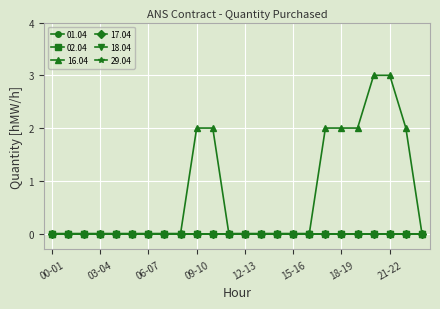

What is the label of the 16th point from the left?

15-16